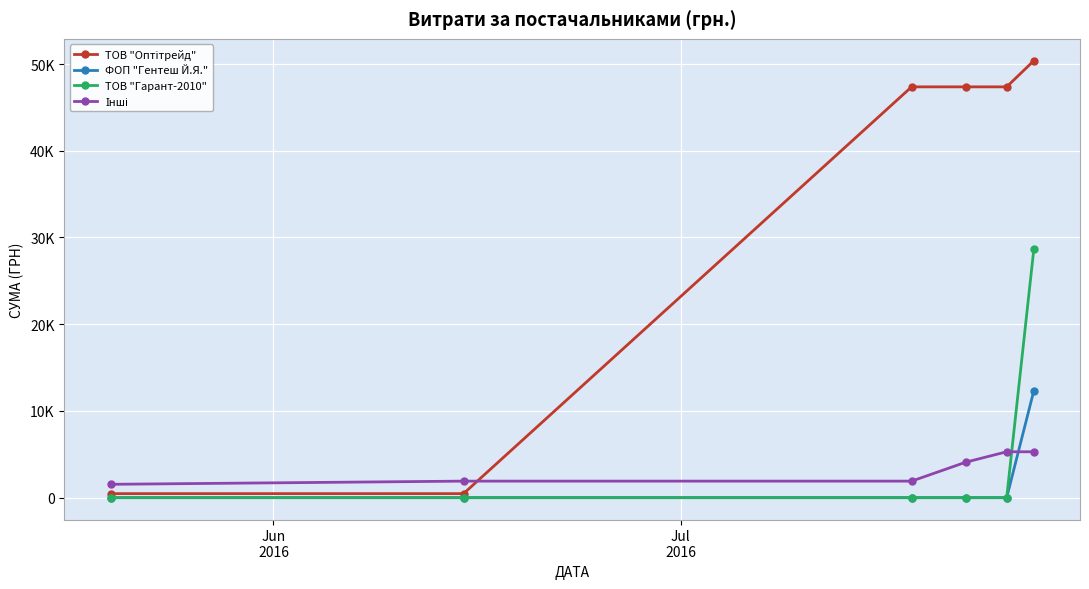

True or false: ТОВ "Гарант-2010" and ТОВ "Оптітрейд" cross at least once.

False